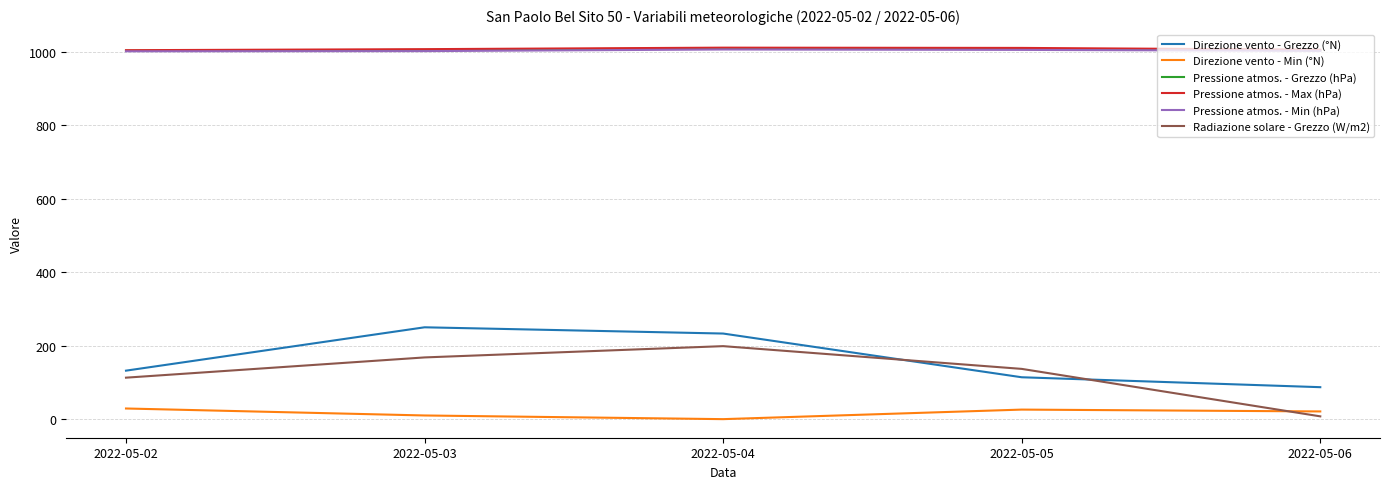

Which series changed the most between 2022-05-02 and 2022-05-03?

Direzione vento - Grezzo (°N)